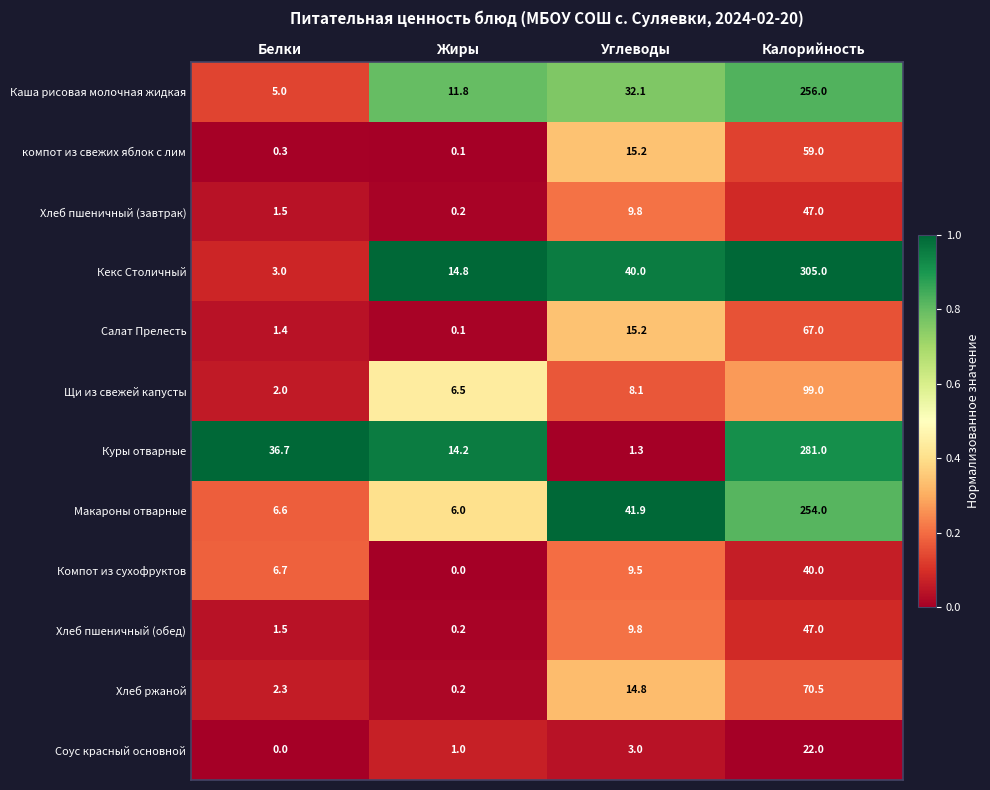

What is the approximate value of компот из свежих яблок с лим at Белки?

0.3